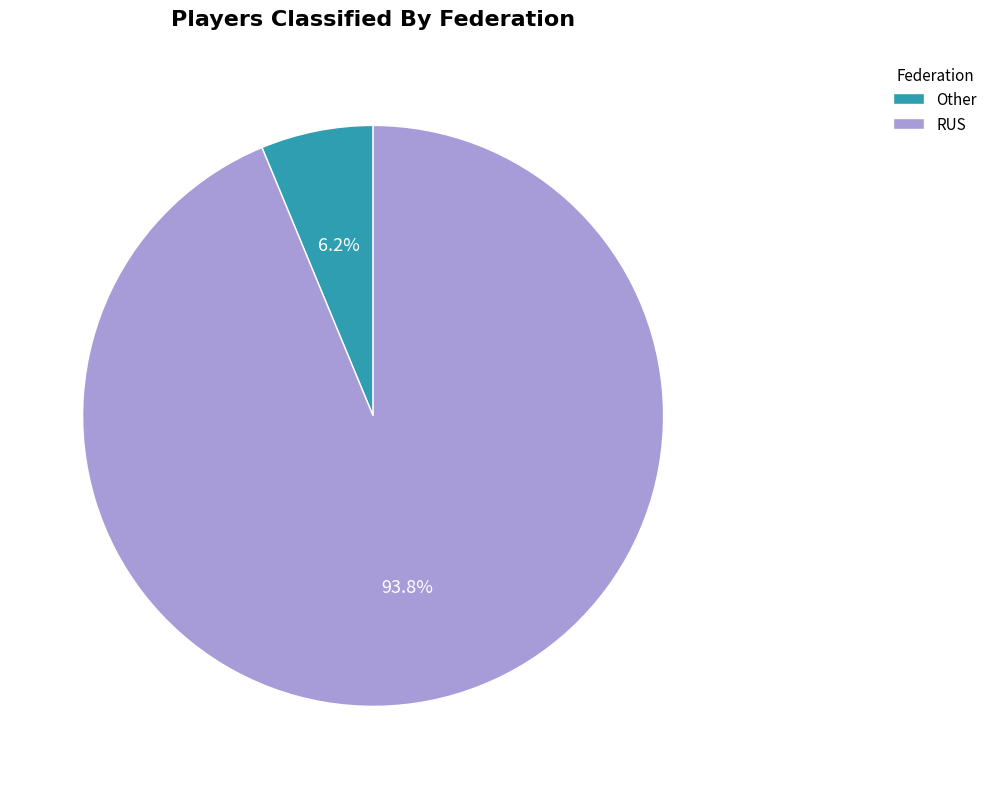

Approximately how many times larger is the value at Other compared to RUS?

0.1